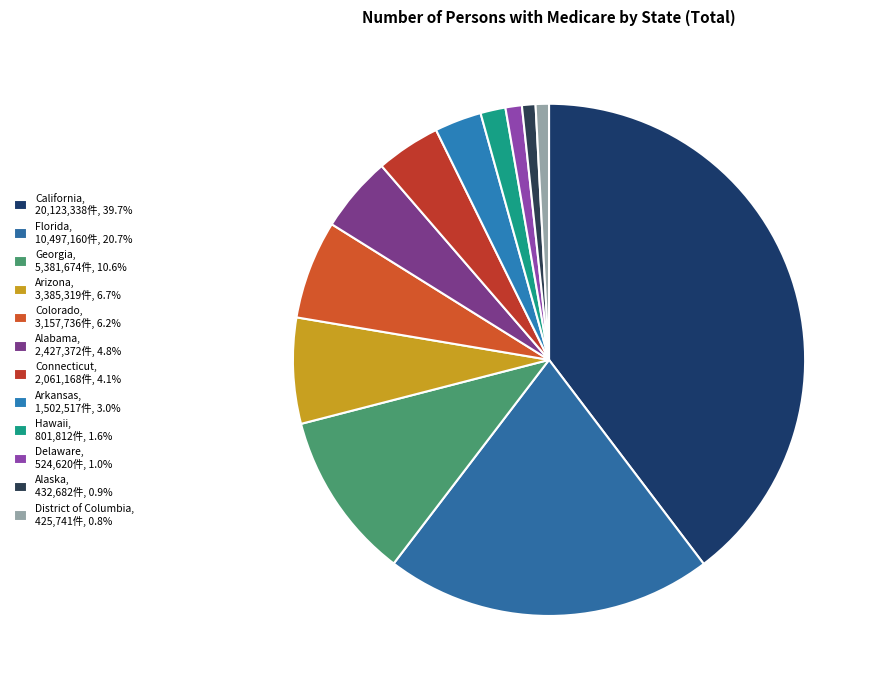

Does Hawaii account for over 50% of the chart?

No